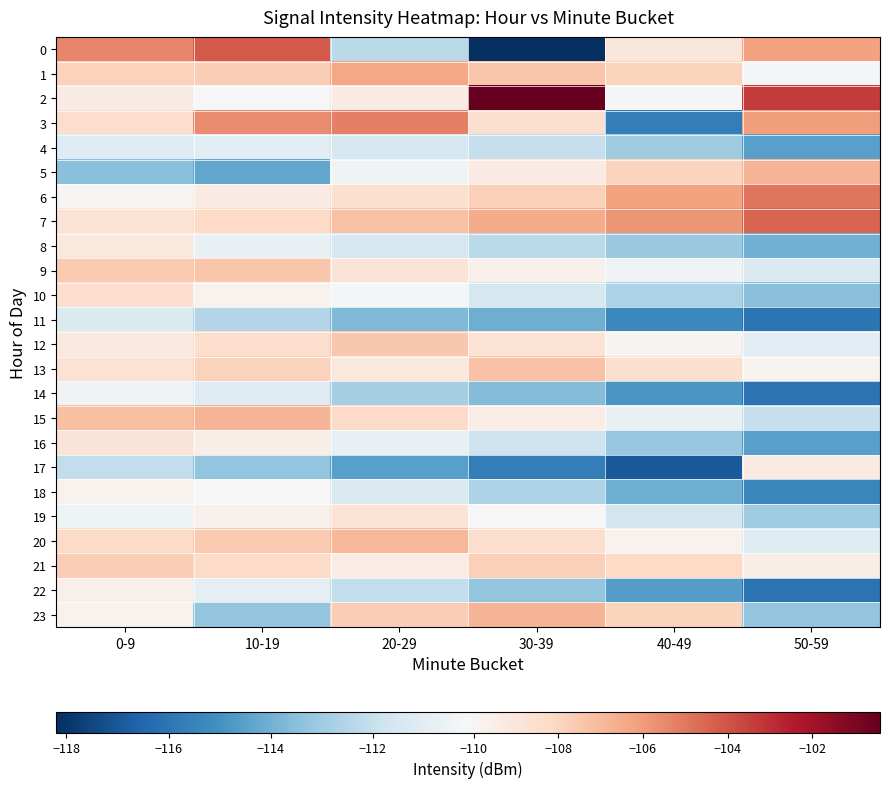

Which label corresponds to the smallest value in the chart?

30-39